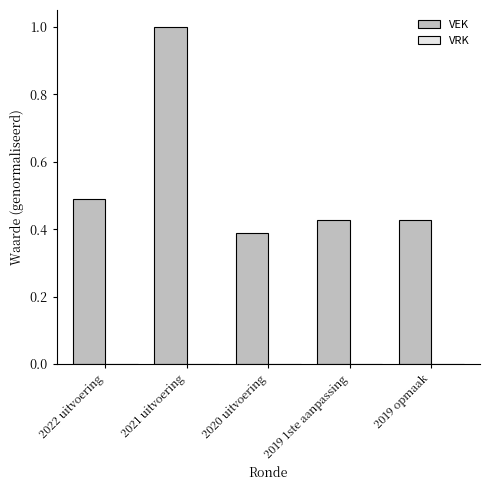

What is the value of the 1st bar from the left?

0.5